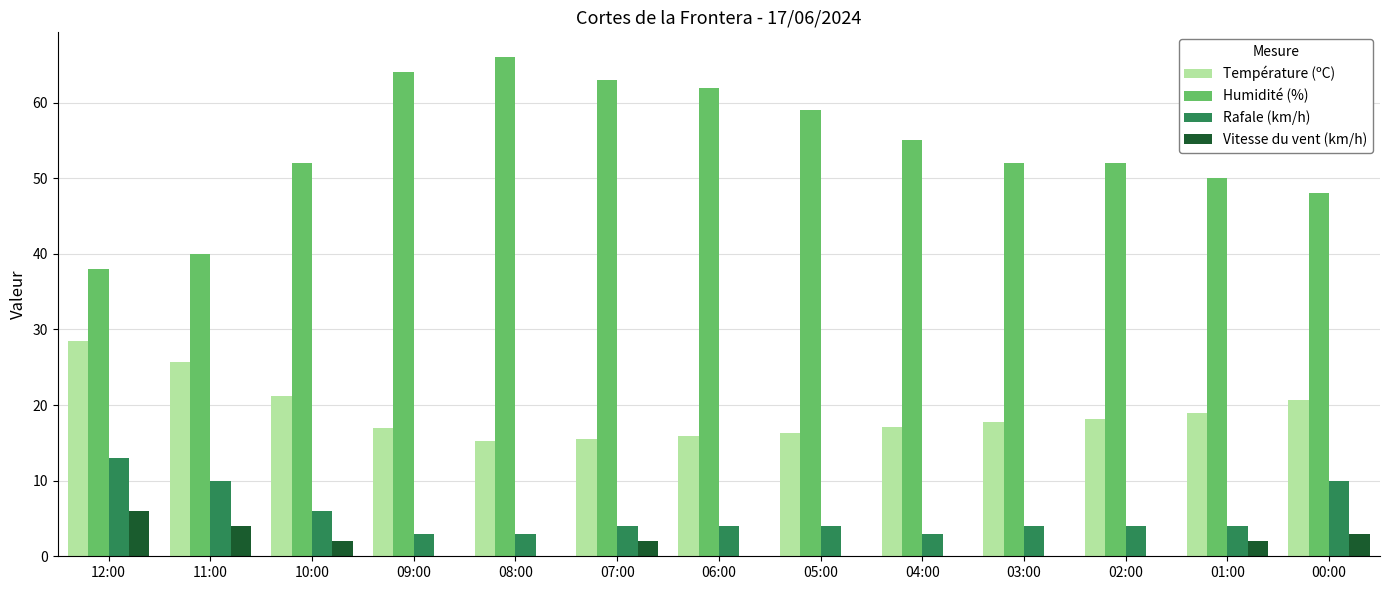

What is the difference between the Température (ºC) values at 10:00 and 00:00?

0.5